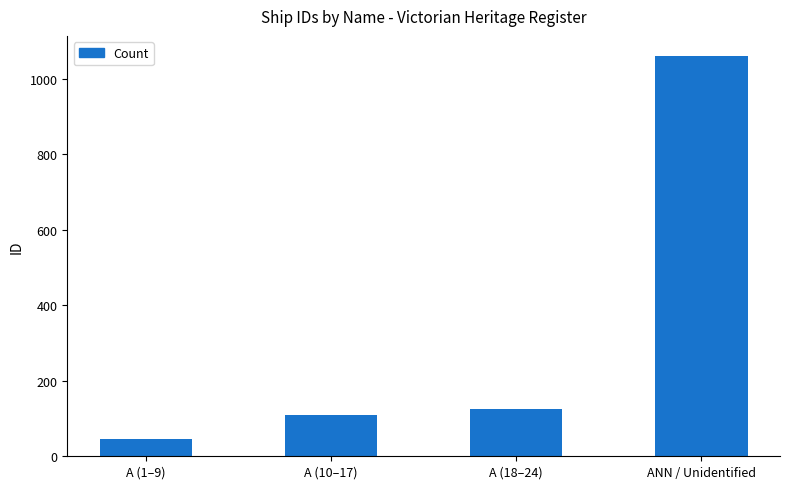

What is the change in value from A (1–9) to A (10–17)?

+63